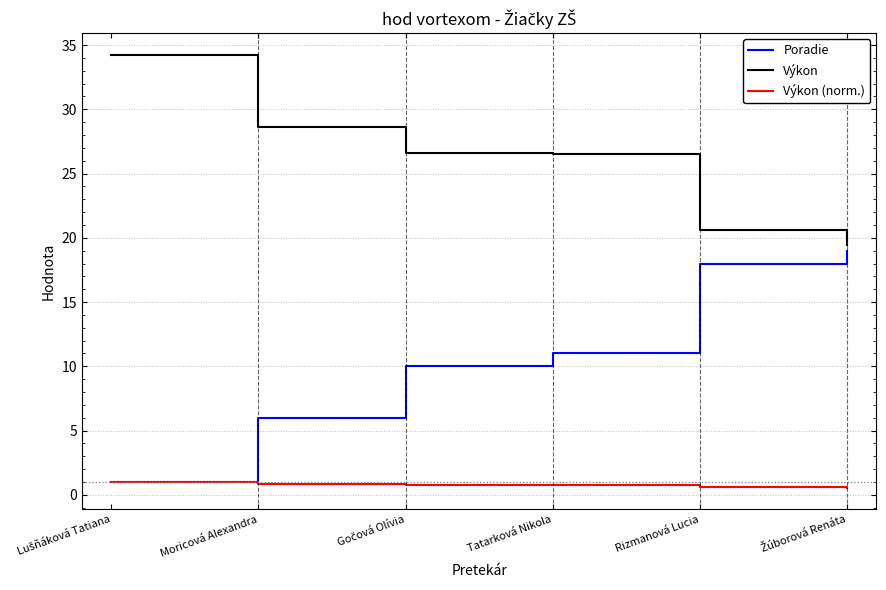

Rank the series by their average value, from highest to lowest.

Výkon, Poradie, Výkon (norm.)